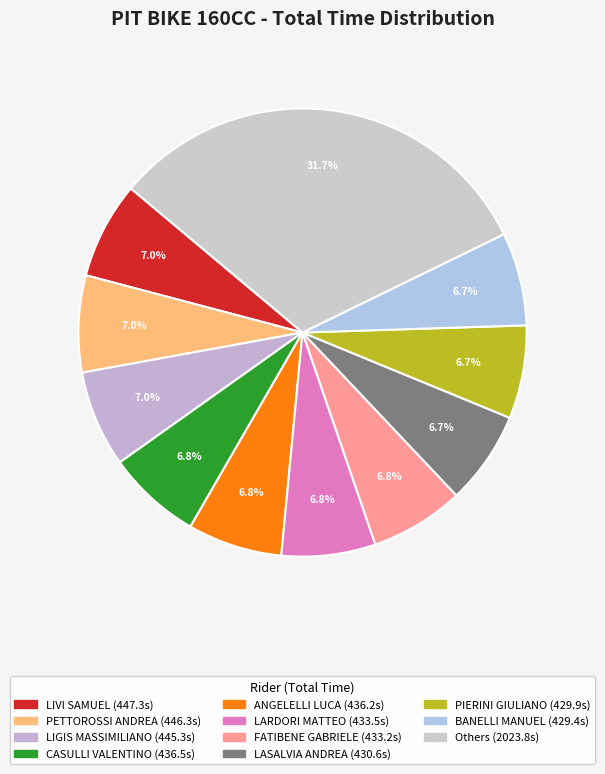

Is there a majority slice in this chart?

No